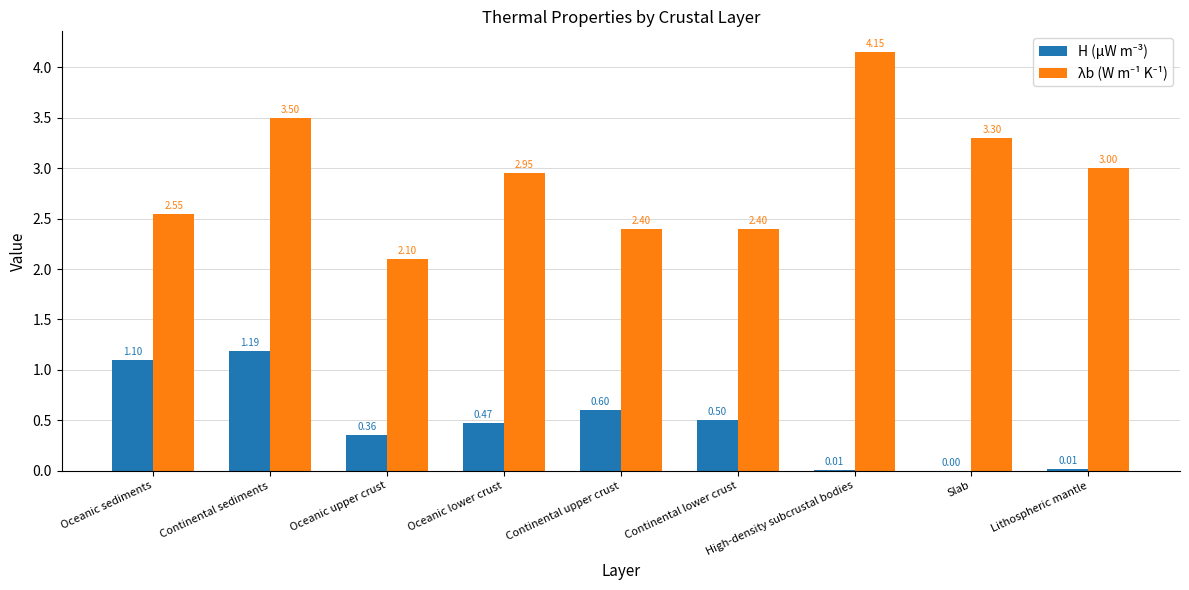

What is the total value across all series at Slab?

3.3